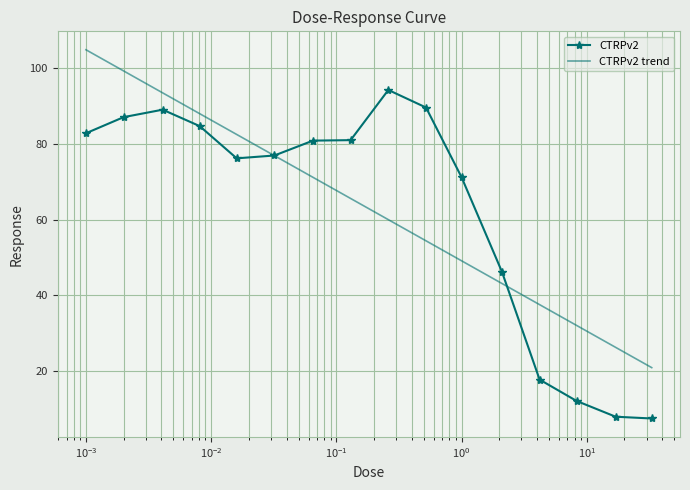

What is the maximum value for CTRPv2 trend?

104.9